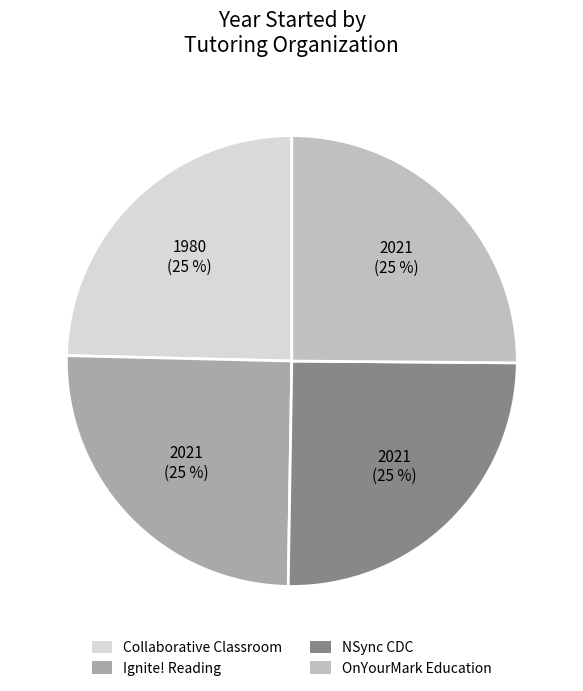

Count the number of slices in the pie.

4